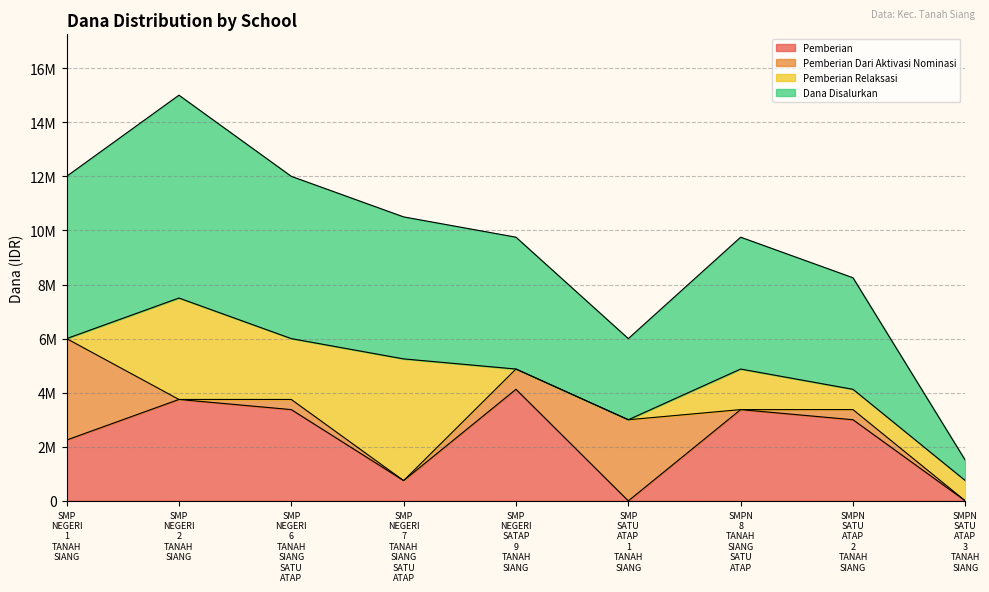

At which label does Pemberian first exceed 3000000?

SMP
NEGERI
2
TANAH
SIANG